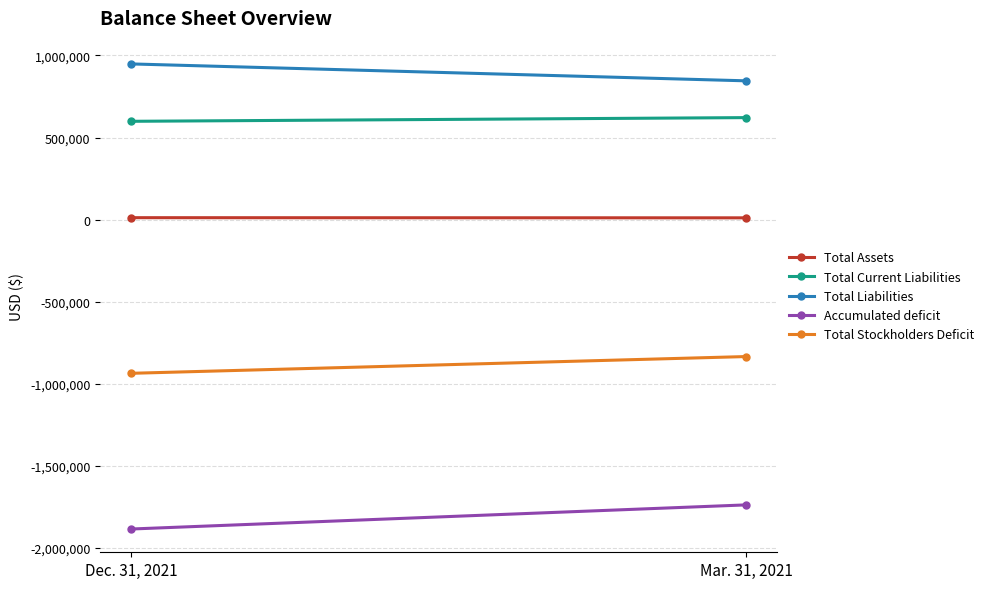

What is the difference between the maximum and minimum values in the Total Stockholders Deficit series?

102142